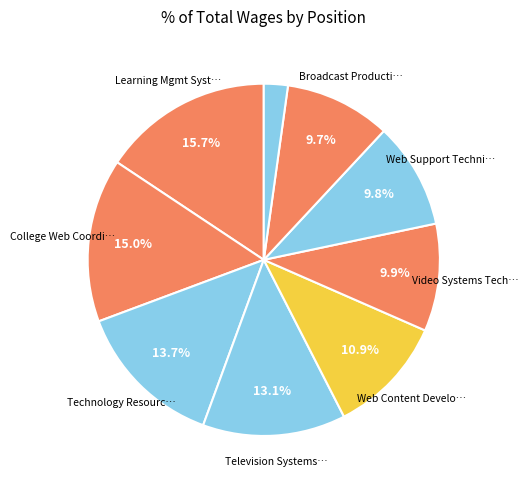

How many segments does this pie chart have?

9